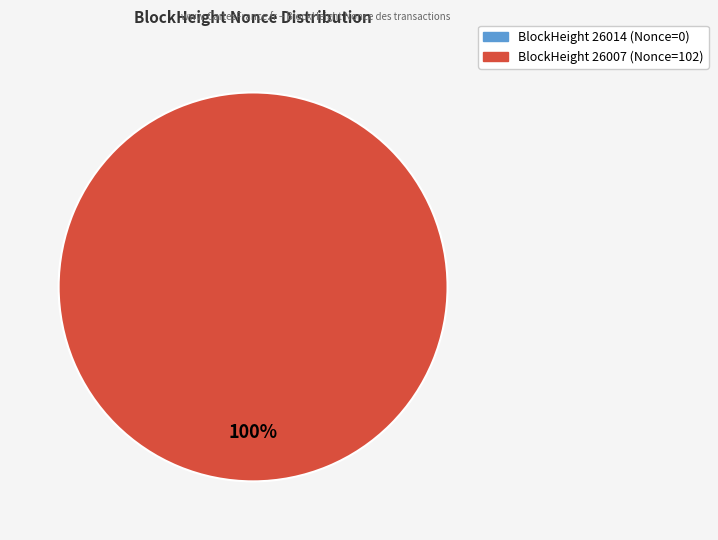

Rank the categories by value from lowest to highest.

26014, 26007